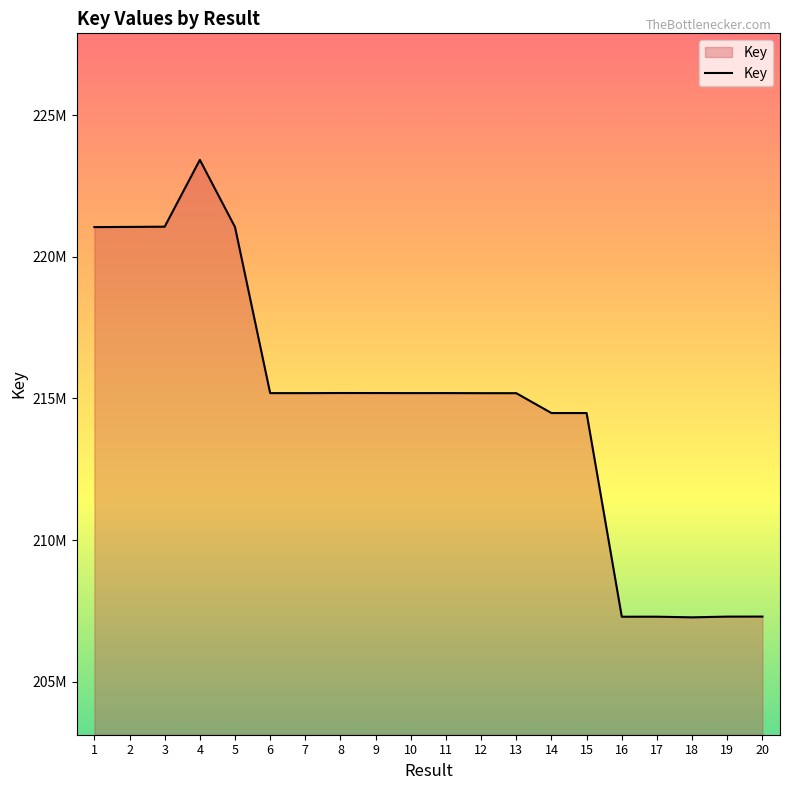

Does the chart display data point markers on the line(s)?

No